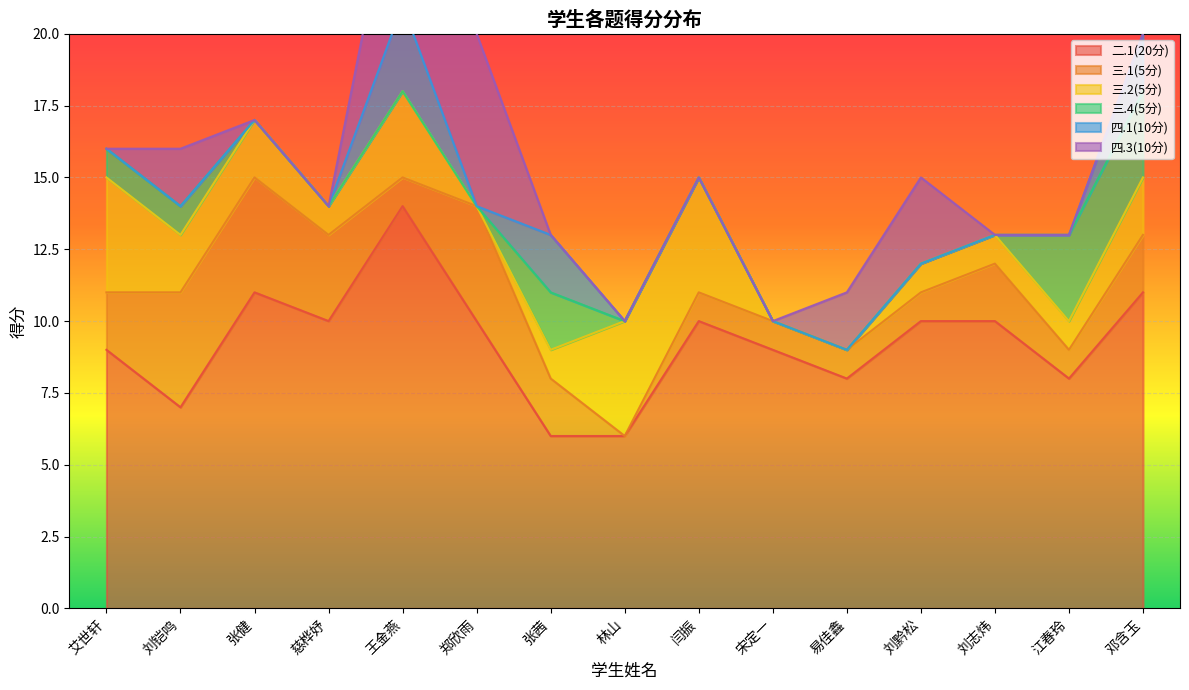

At which category is the sum across all series the highest?

王金燕